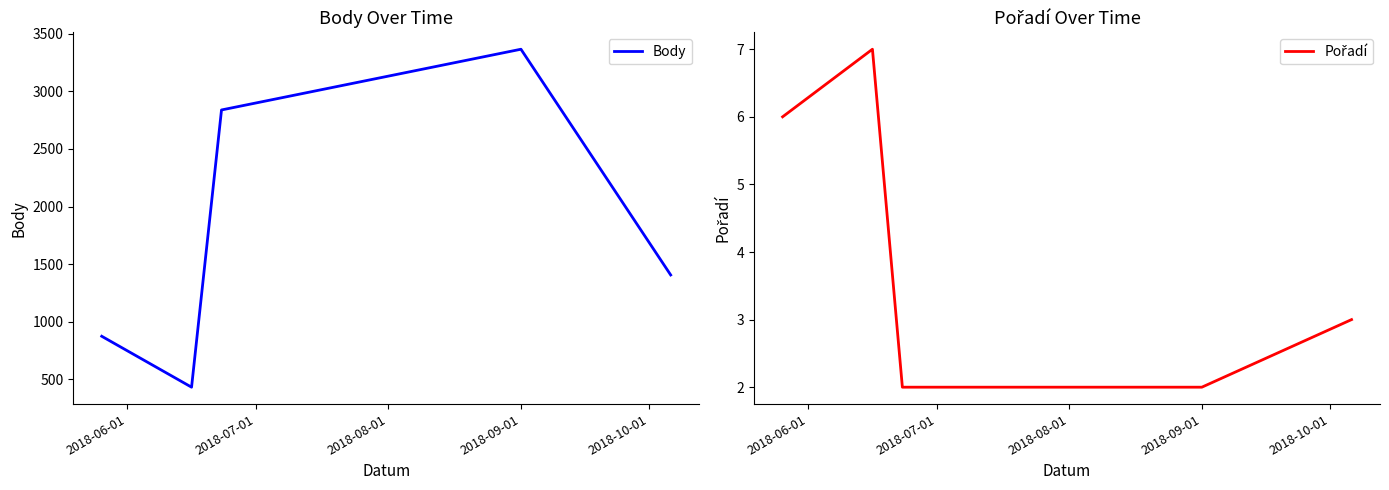

The value of Body at 2018-06-01 is 196. True or false?

False